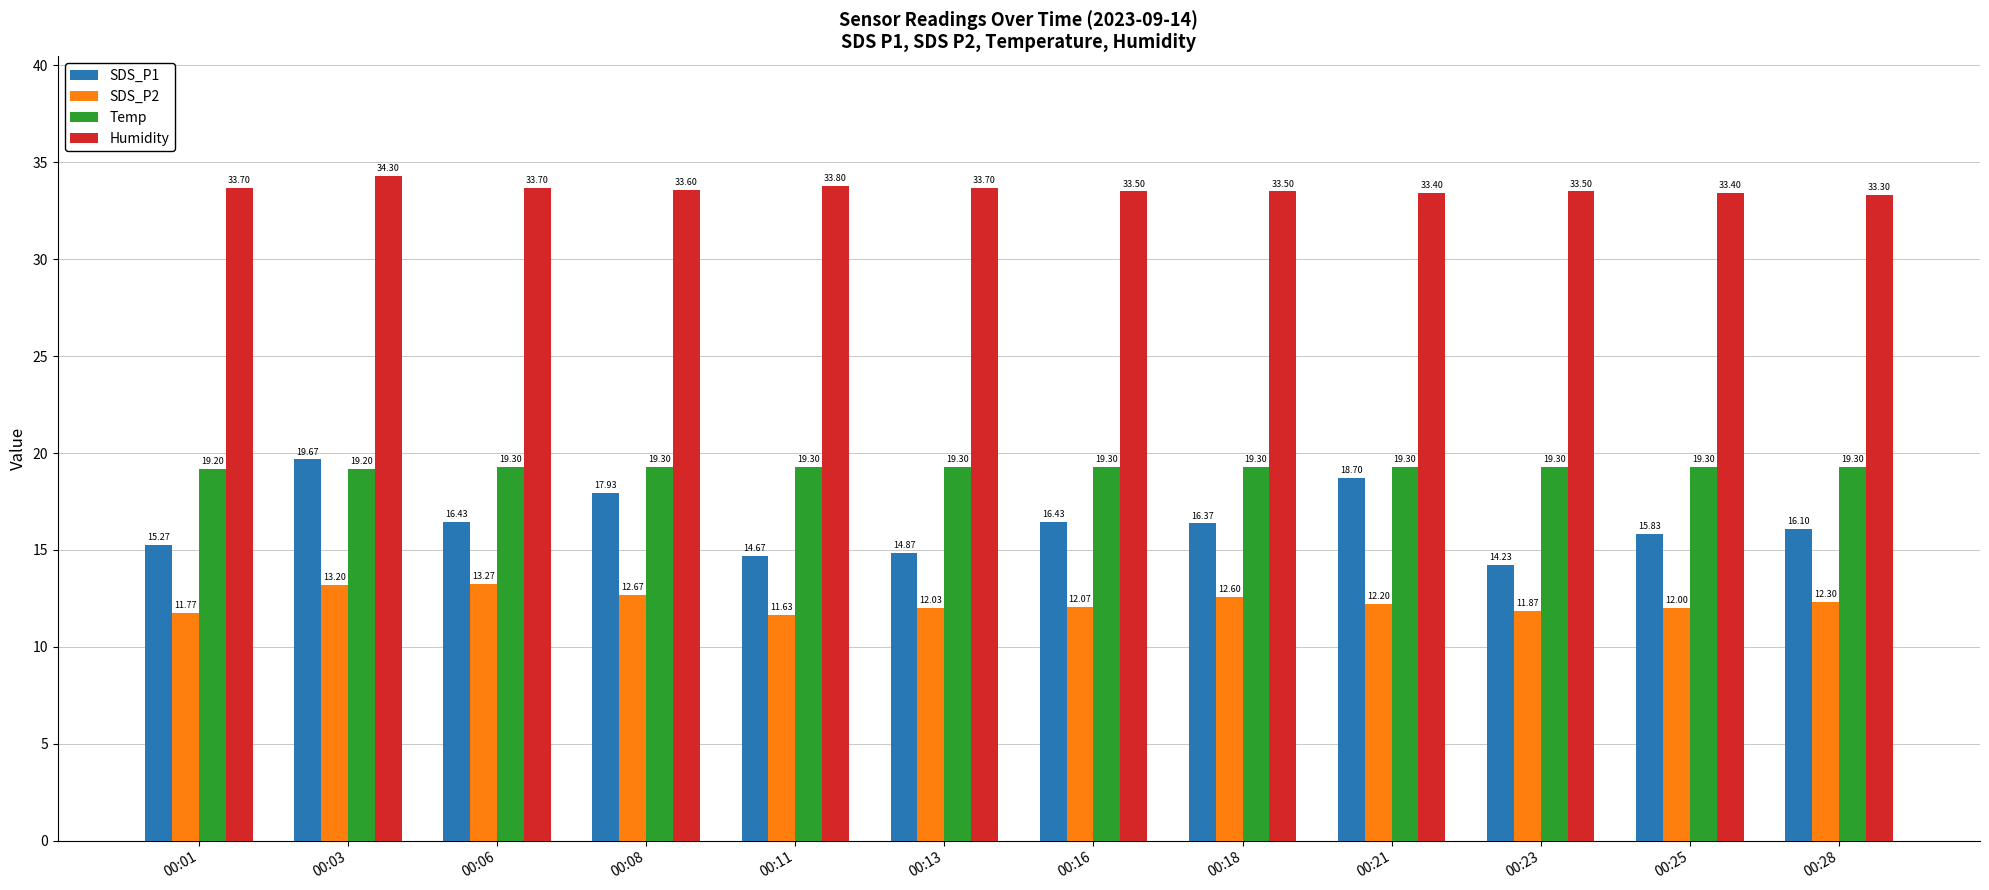

Reading right to left, transcribe all the data shown in this chart.

SDS_P1: 16.1	15.8	14.2	18.7	16.4	16.4	14.9	14.7	17.9	16.4	19.7	15.3
SDS_P2: 12.3	12.0	11.9	12.2	12.6	12.1	12.0	11.6	12.7	13.3	13.2	11.8
Temp: 19.3	19.3	19.3	19.3	19.3	19.3	19.3	19.3	19.3	19.3	19.2	19.2
Humidity: 33.3	33.4	33.5	33.4	33.5	33.5	33.7	33.8	33.6	33.7	34.3	33.7